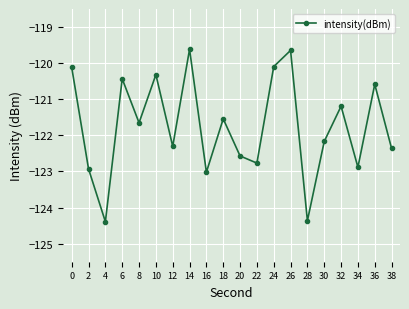

Reading left to right, extract all data points from this chart.

0=-120.1	2=-122.9	4=-124.4	6=-120.4	8=-121.7	10=-120.3	12=-122.3	14=-119.6	16=-123.0	18=-121.5	20=-122.6	22=-122.8	24=-120.1	26=-119.6	28=-124.4	30=-122.2	32=-121.2	34=-122.9	36=-120.6	38=-122.4